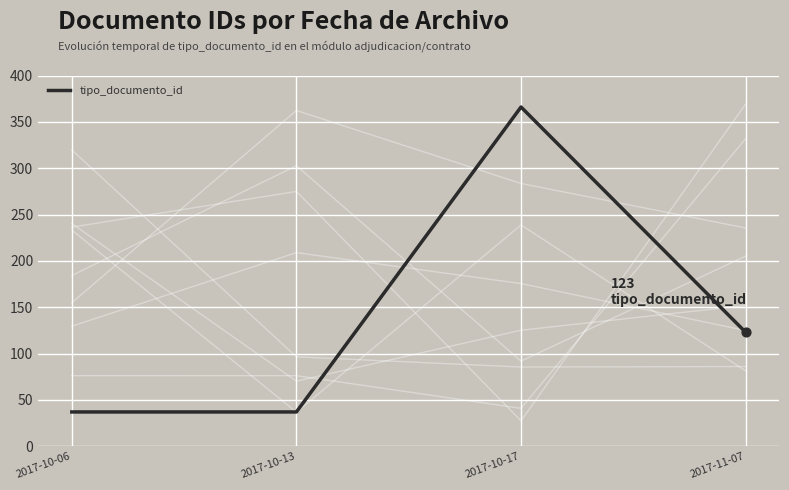

Between 2017-10-06 and 2017-10-13, which is larger?

2017-10-06